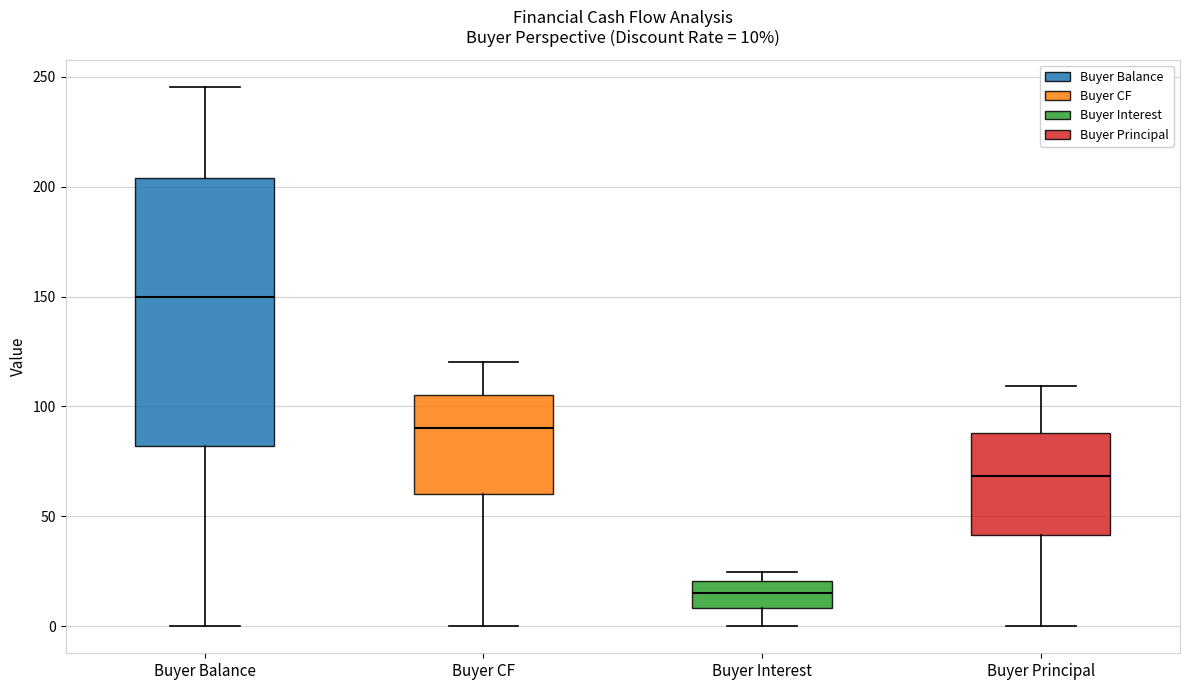

Comparing the boxes themselves (not the whiskers), which one is the tallest?

Buyer Balance